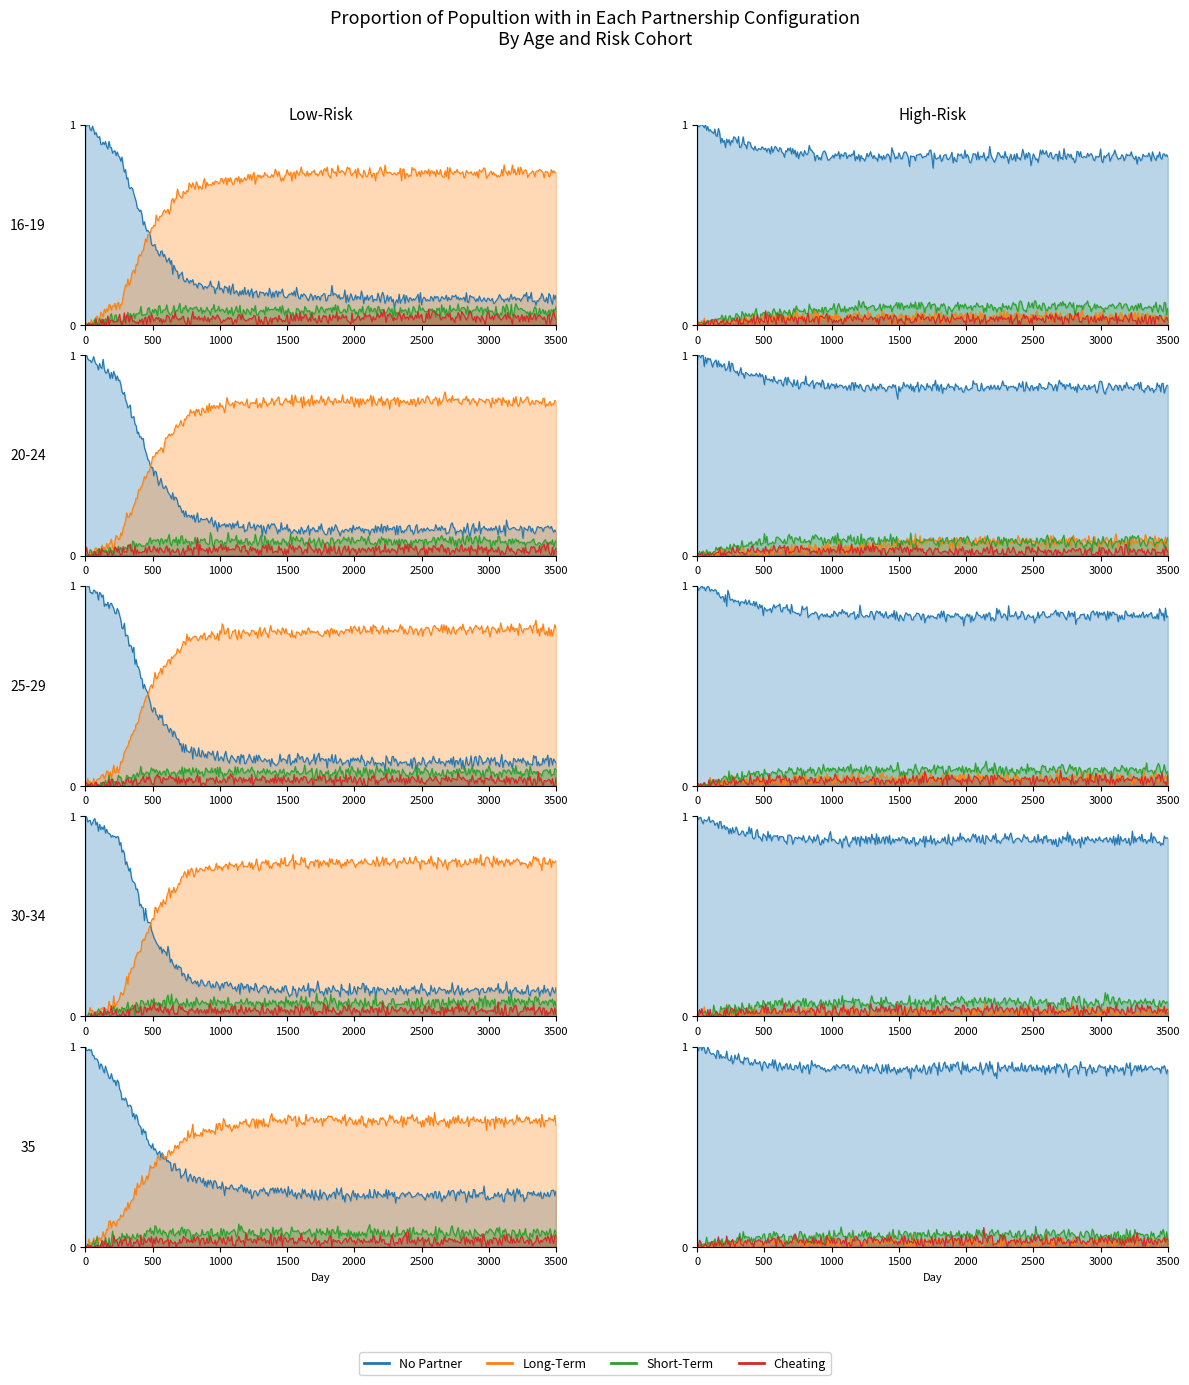

What is the spread (max minus min) of values at 11?

0.7